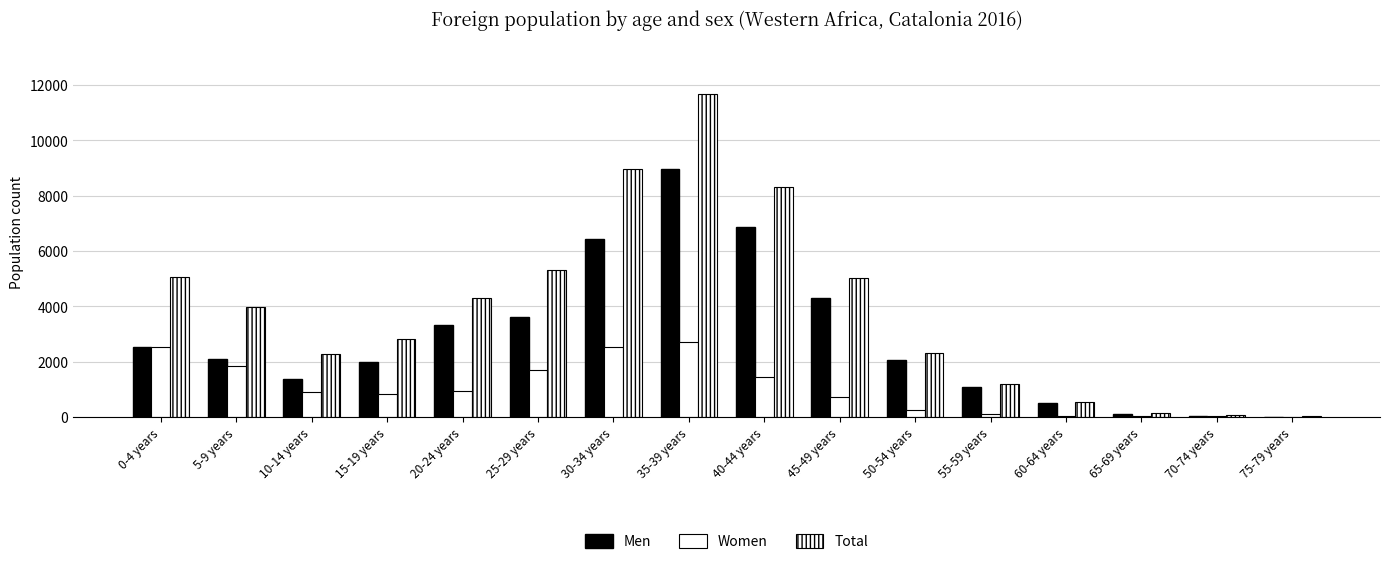

Are the bars horizontal?

No